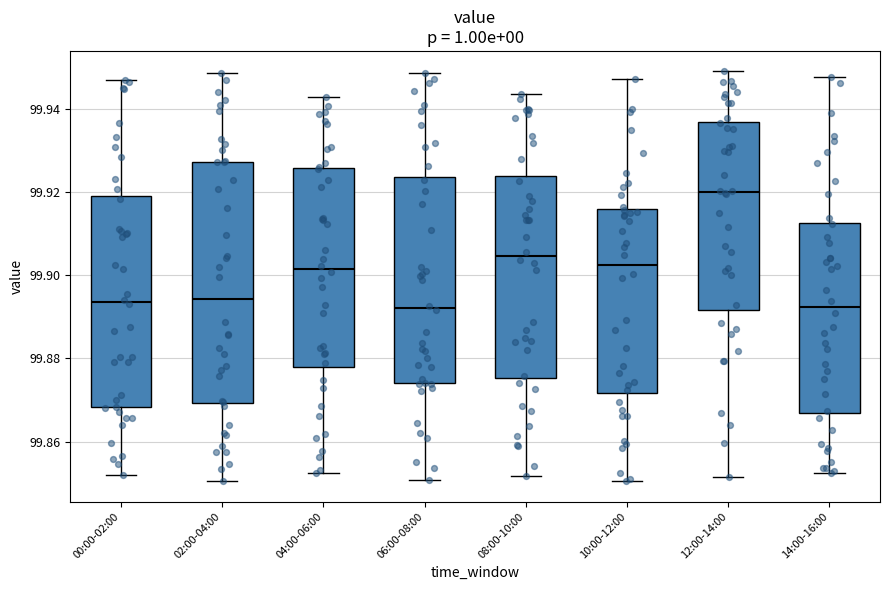

Which box's median line is the highest?

12:00-14:00